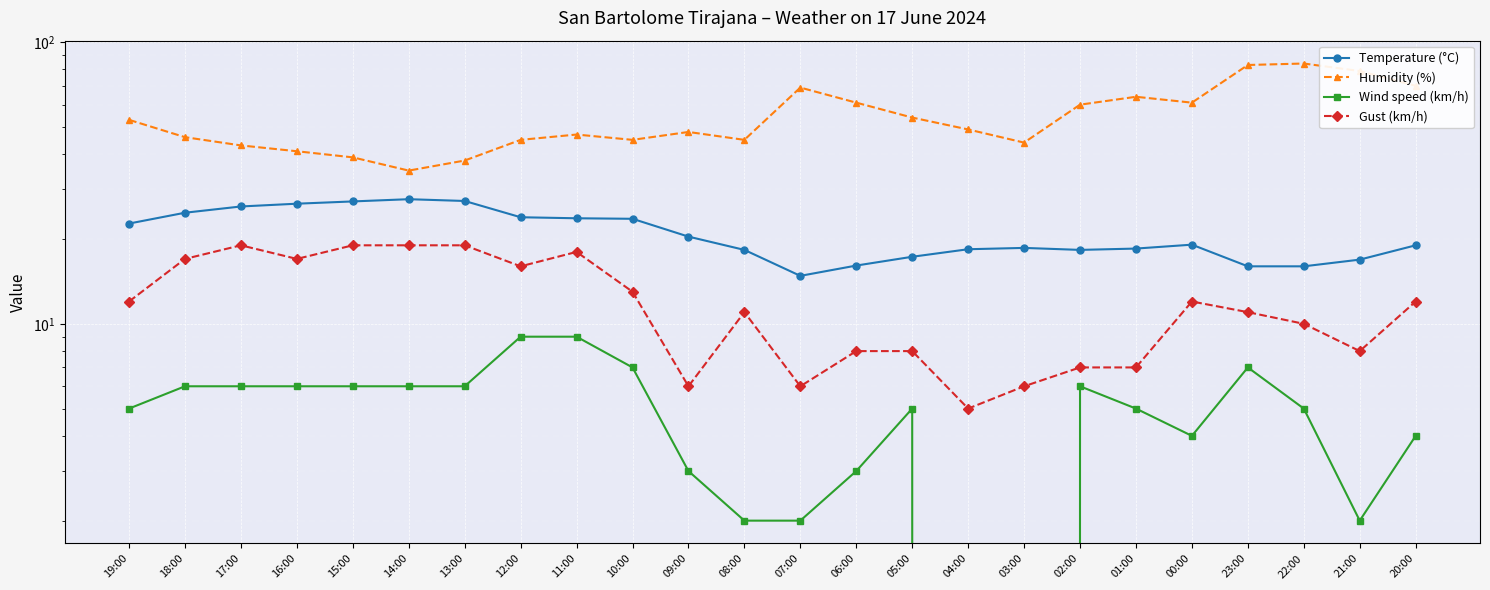

What is the sum of the Wind speed (km/h) values at 06:00 and 02:00?

9.0